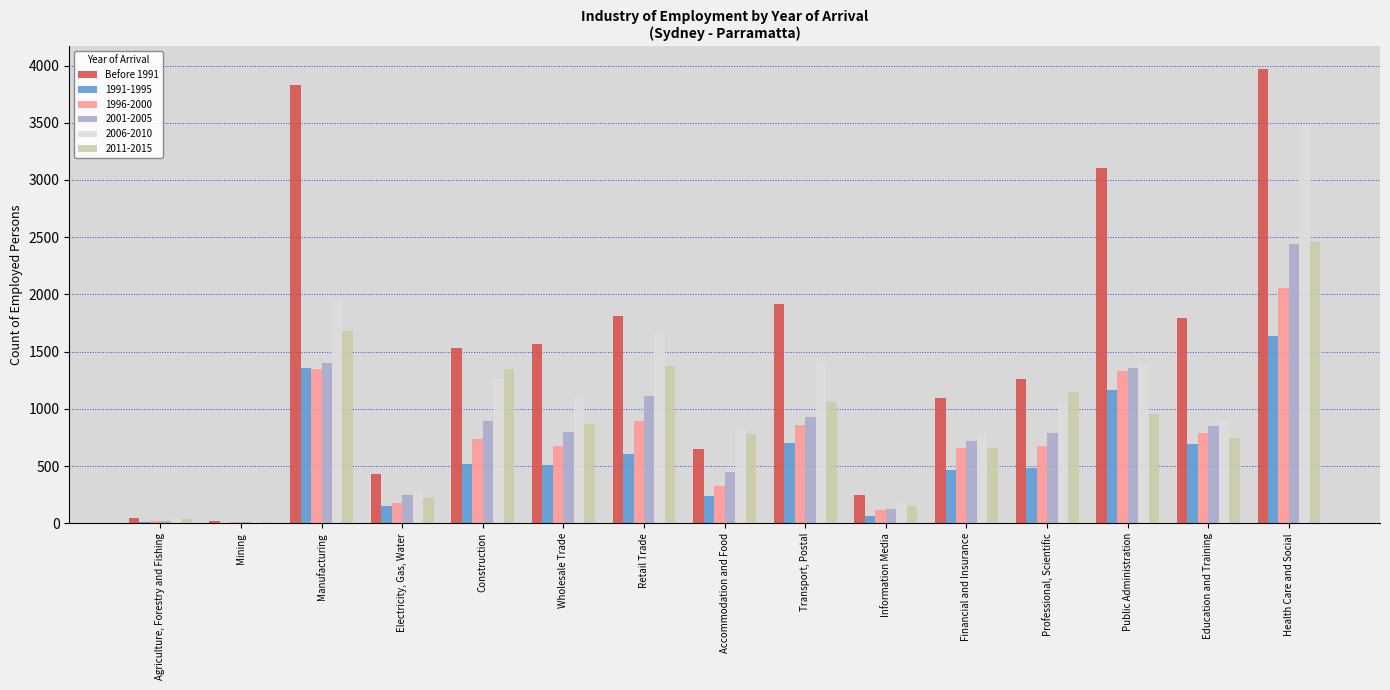

Which series has the largest total across all categories?

Before 1991